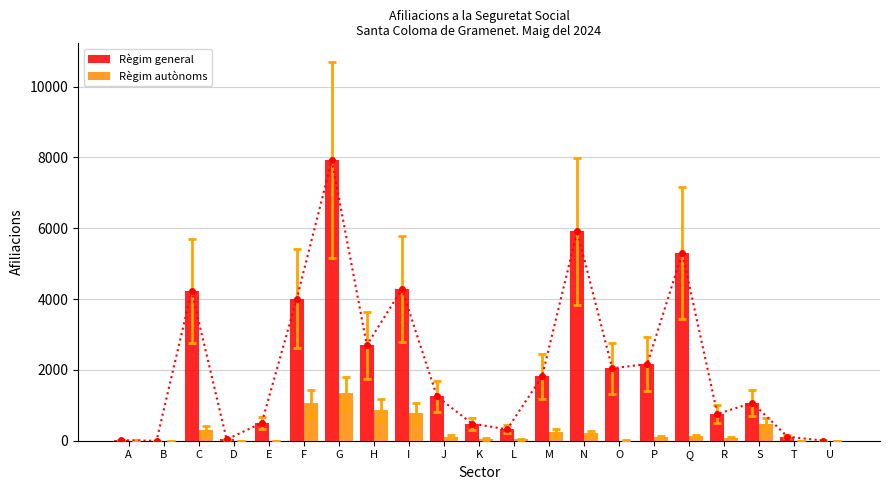

At which label does Règim general reach its peak?

G